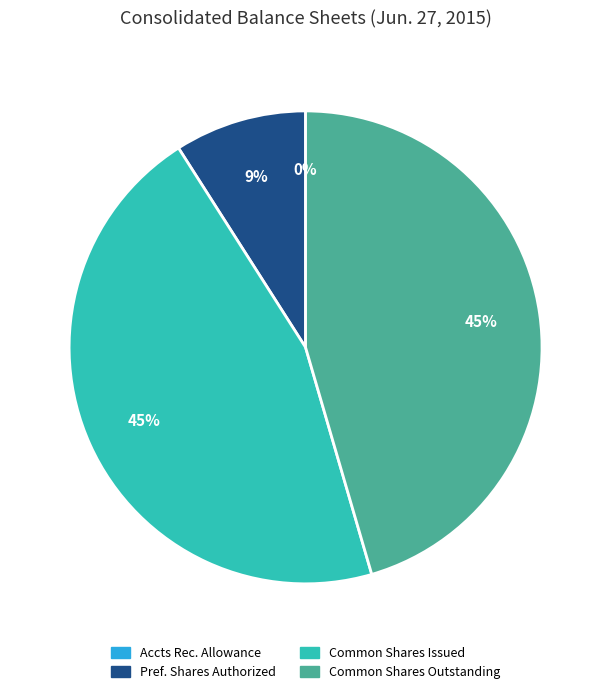

To the nearest percent, what is the average slice percentage?

25%